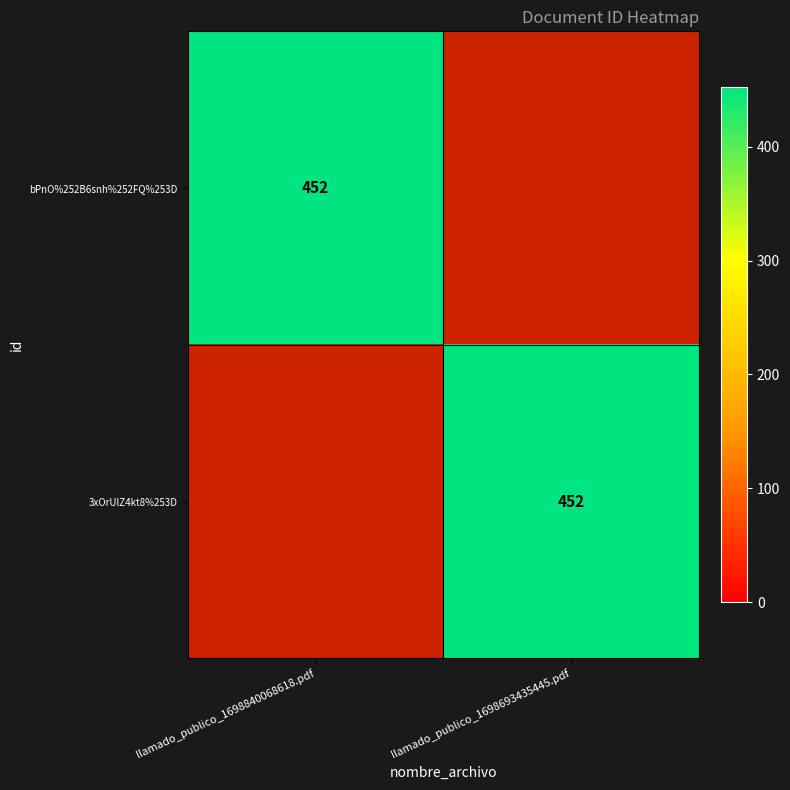

What is the highest value of the bPnO%252B6snh%252FQ%253D series?

452